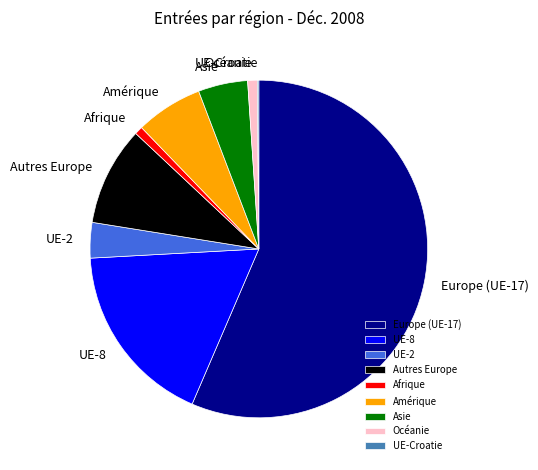

Combined, do Asie and Amérique account for over 50%?

No